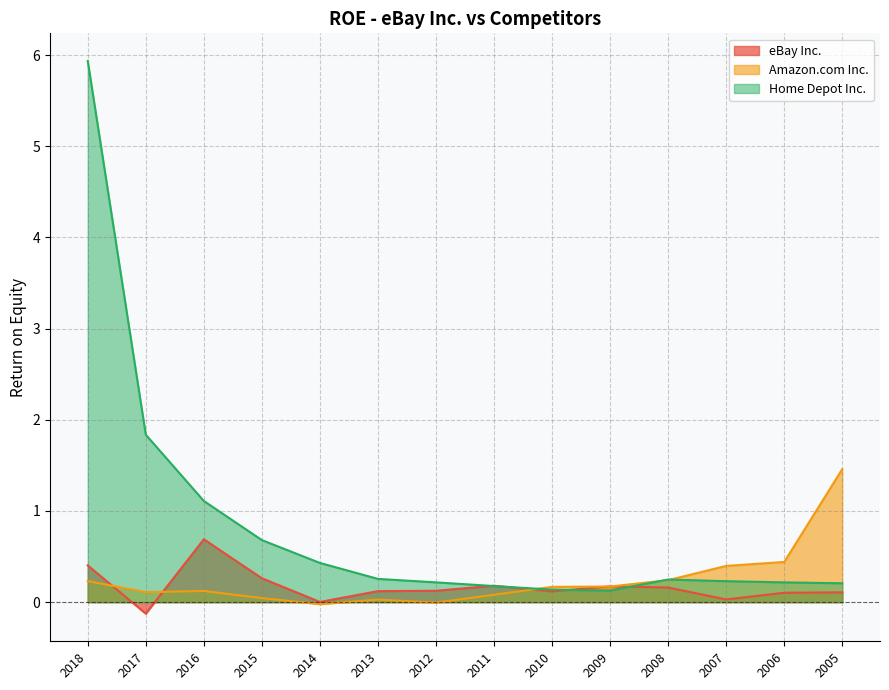

Where do Amazon.com Inc. and Home Depot Inc. first cross each other?

2011 and 2010